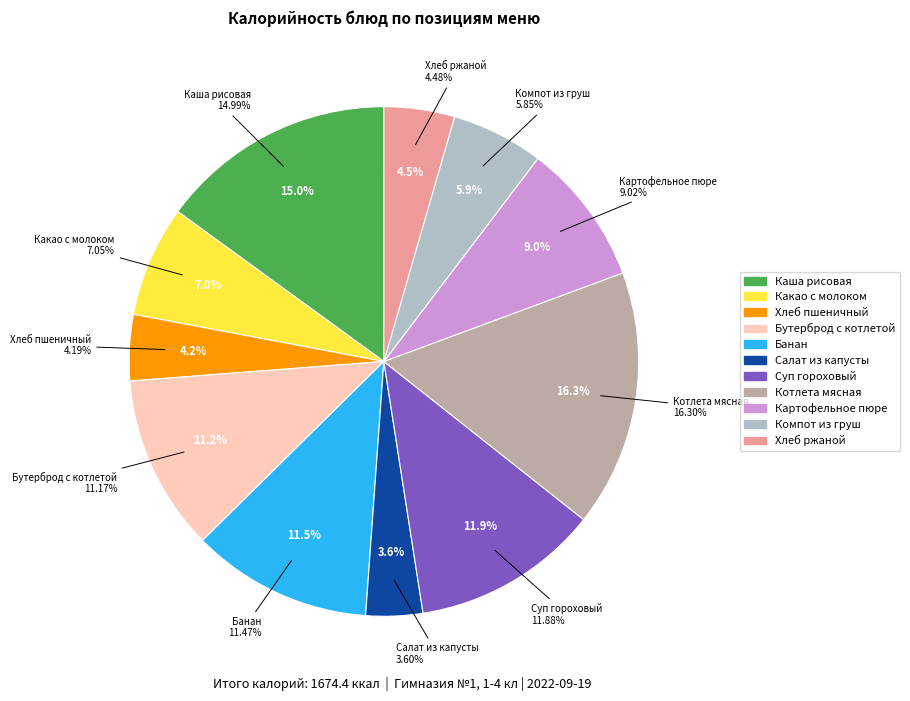

The Хлеб пшеничный slice represents 4% of the pie. True or false?

True